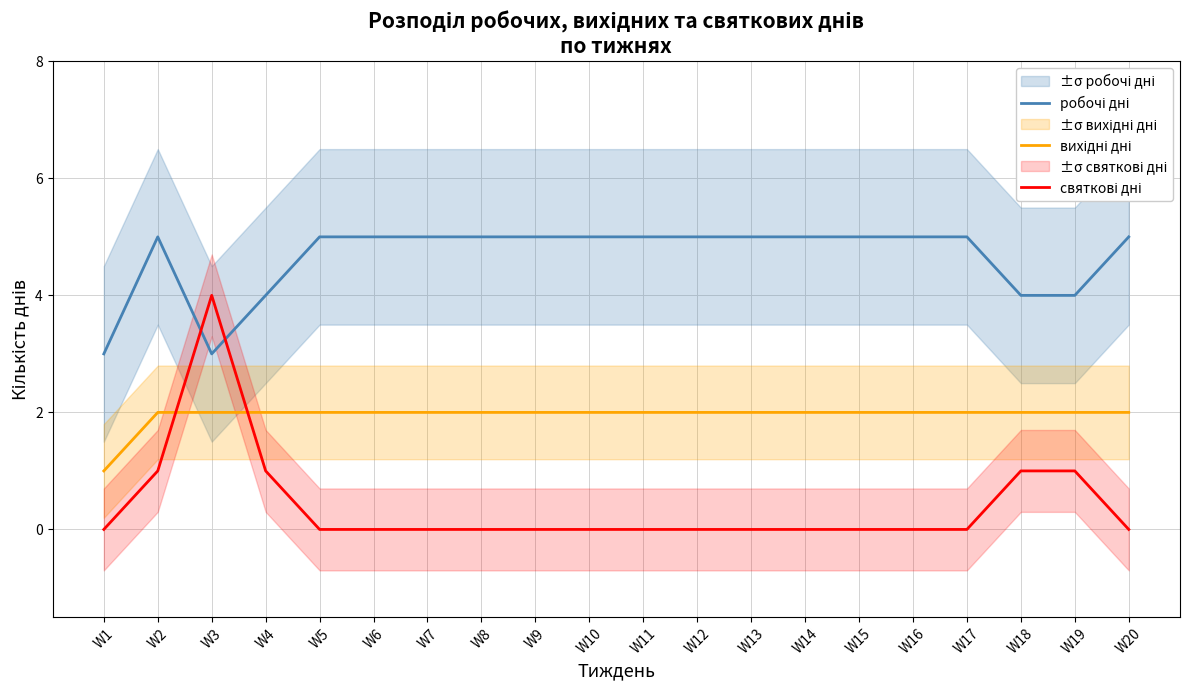

Does the chart display data point markers on the line(s)?

No